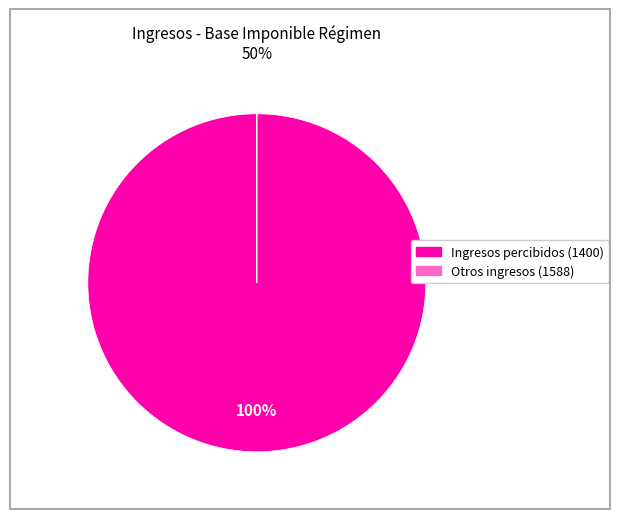

The Ingresos percibidos (1400) slice represents 100% of the pie. True or false?

True